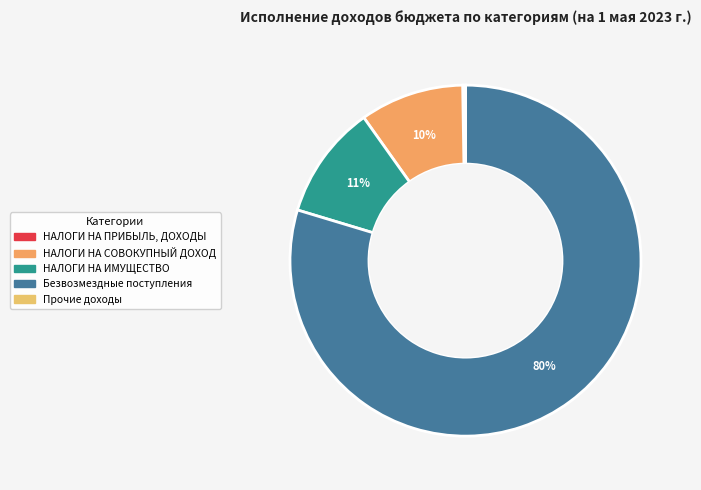

Is it true that Безвозмездные поступления is 80% of the pie?

True